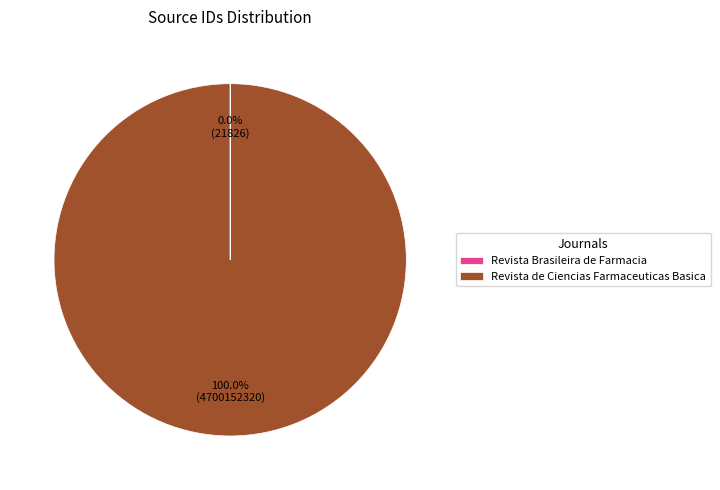

Which category accounts for the majority?

Revista de Ciencias Farmaceuticas Basica